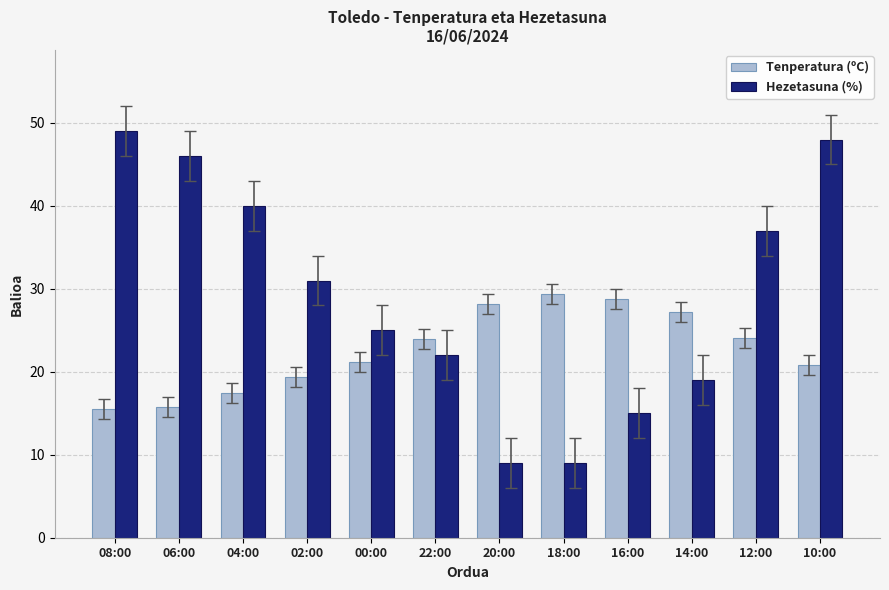

What is the approximate value of Hezetasuna (%) at 12:00?

37.0